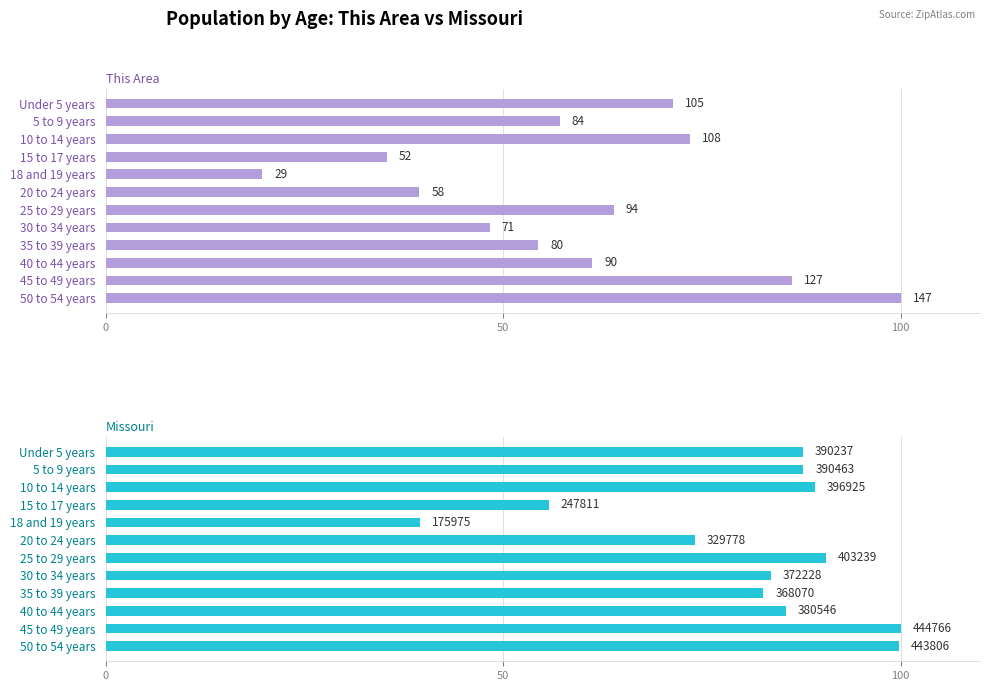

What is the minimum value shown in the chart?

19.7